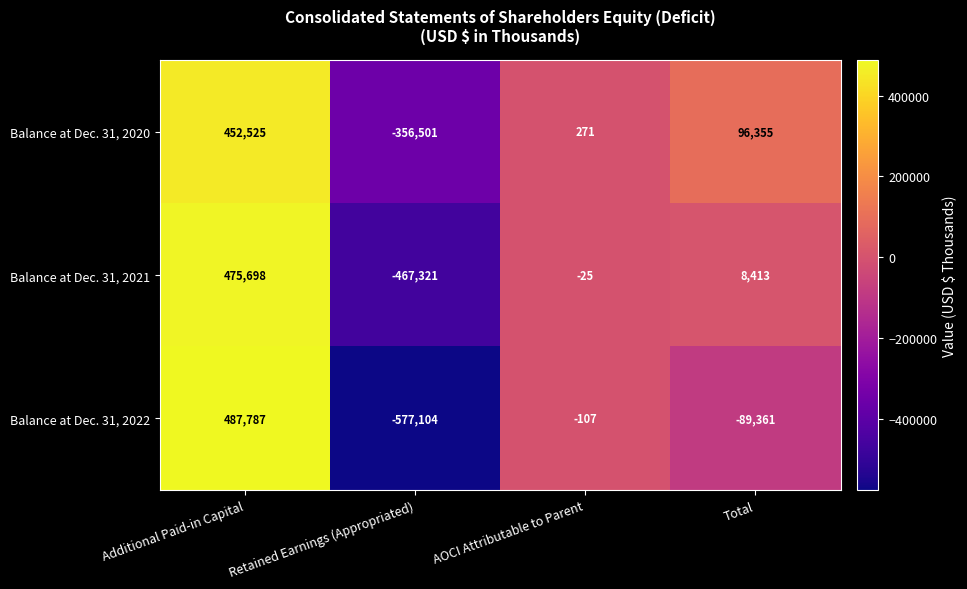

How many values in Balance at Dec. 31, 2022 are above zero?

1